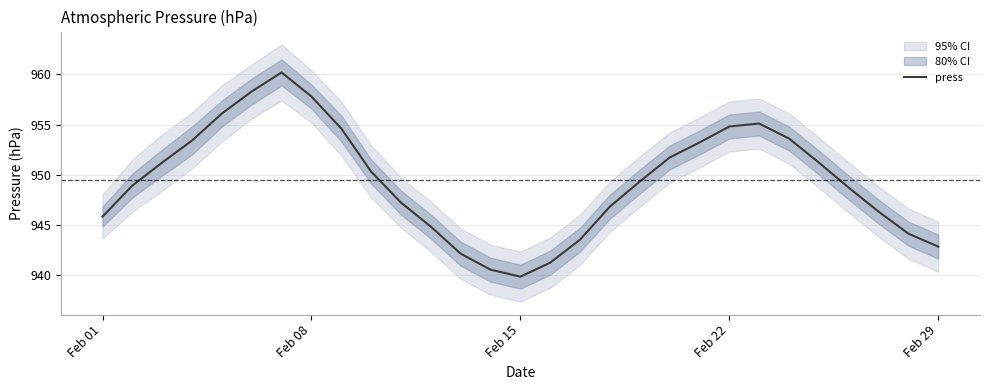

Reading left to right, what are all the values shown in this chart?

945.8	948.9	951.2	953.4	956.1	958.3	960.2	957.8	954.6	950.3	947.2	944.8	942.1	940.5	939.8	941.2	943.5	946.8	949.3	951.7	953.2	954.8	955.1	953.6	951.2	948.7	946.3	944.1	942.8